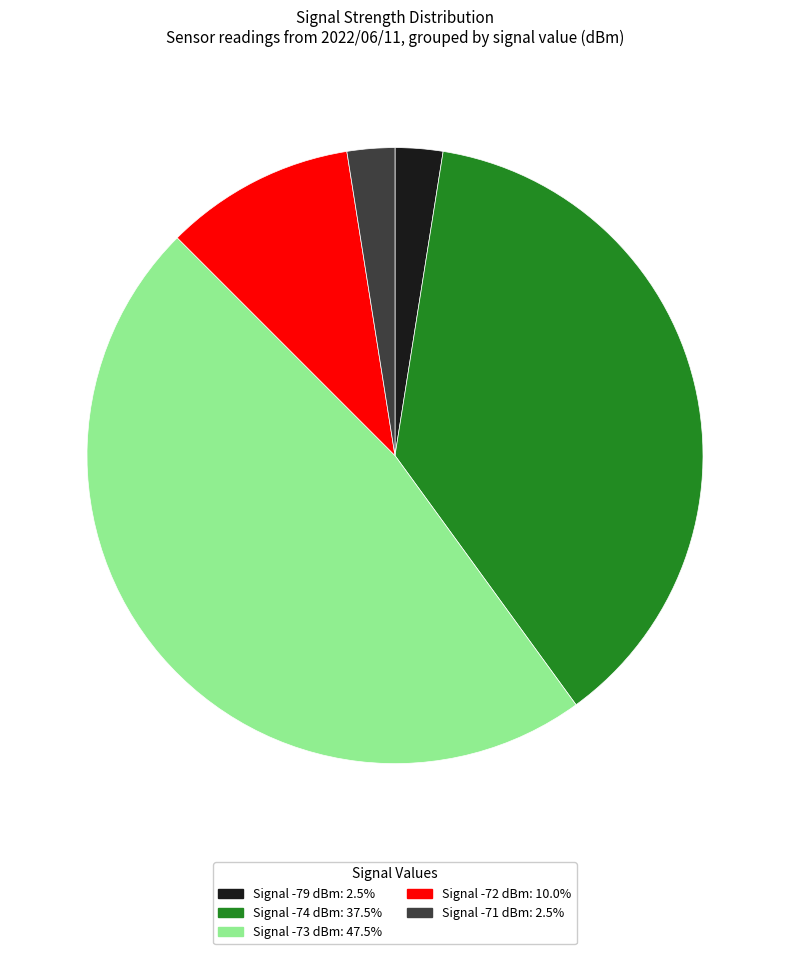

Does any single category account for the majority?

No